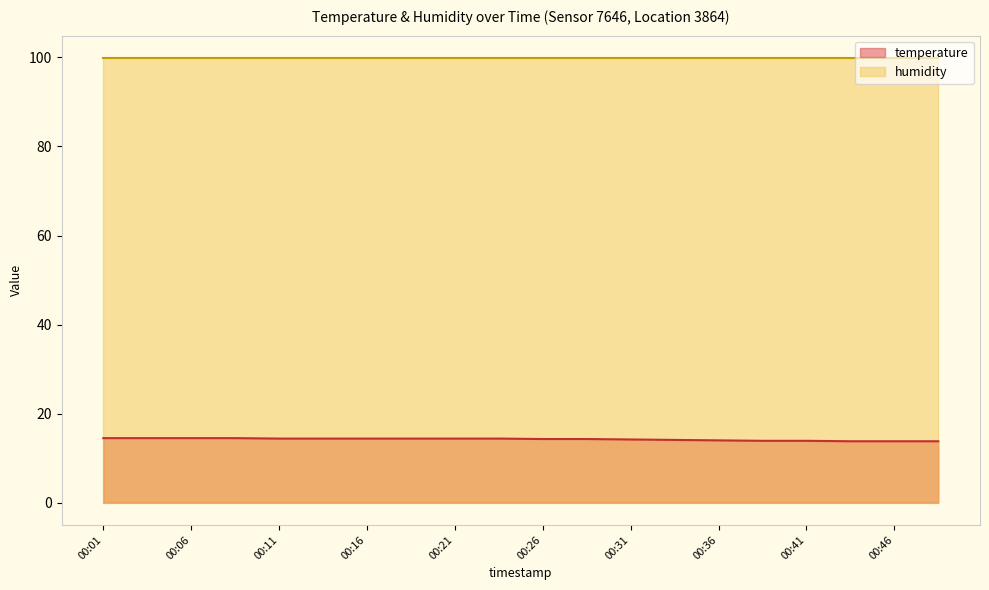

Rank the categories by value from lowest to highest.

00:43, 00:46, 00:48, 00:38, 00:41, 00:36, 00:33, 00:31, 00:26, 00:29, 00:11, 00:14, 00:16, 00:19, 00:21, 00:24, 00:01, 00:04, 00:06, 00:09